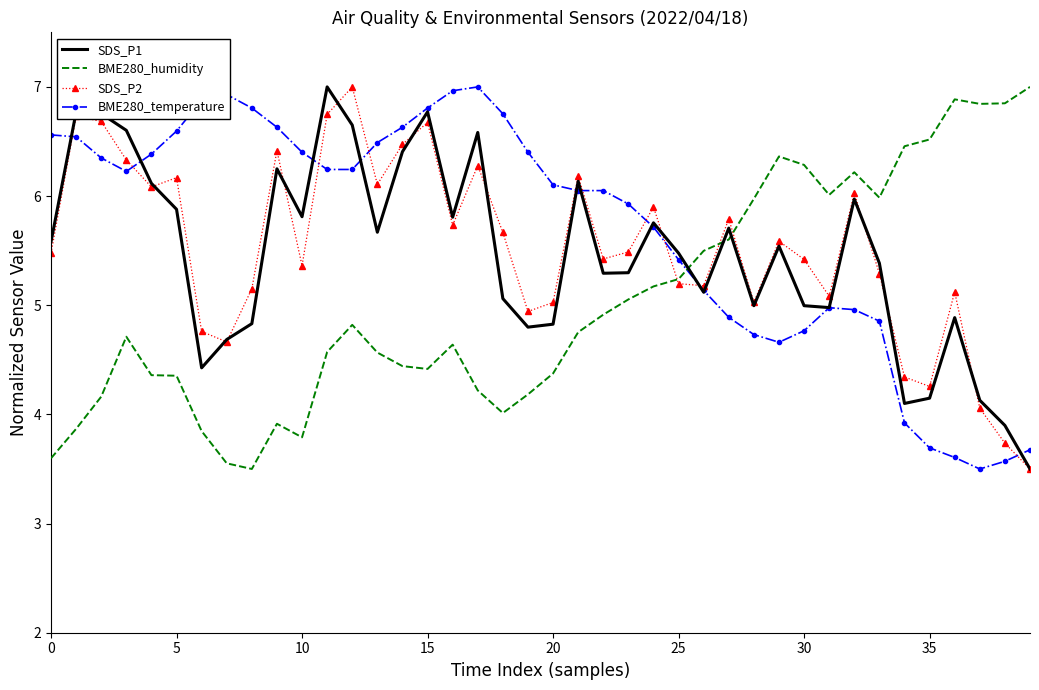

True or false: BME280_temperature and SDS_P2 intersect in this chart.

True